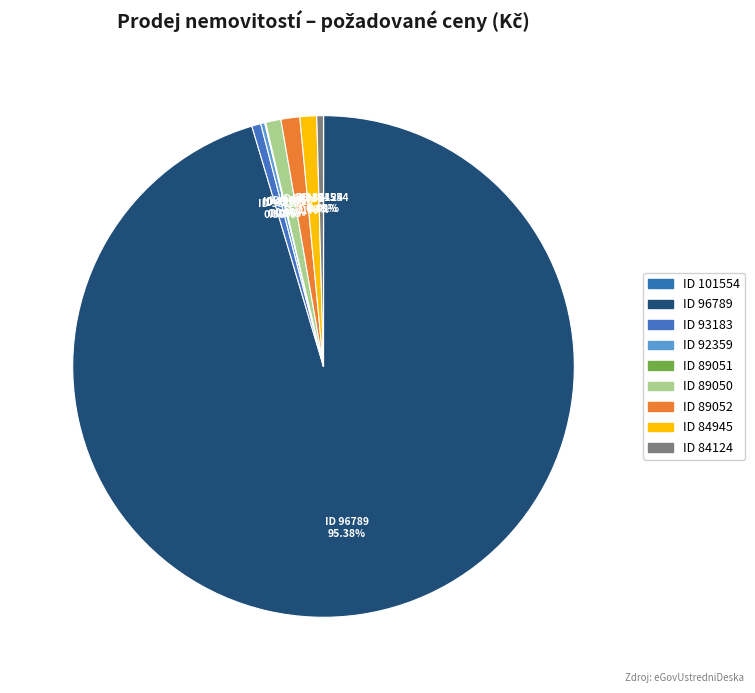

What is the majority slice?

96789